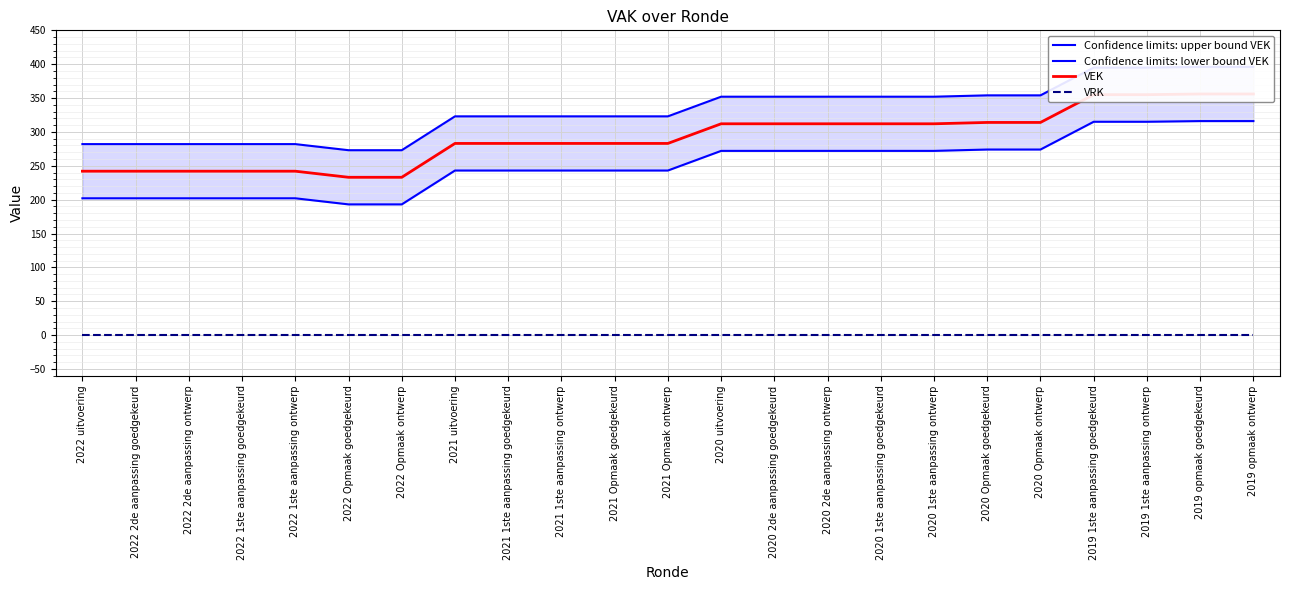

What position from the left is 2022 2de aanpassing goedgekeurd?

2